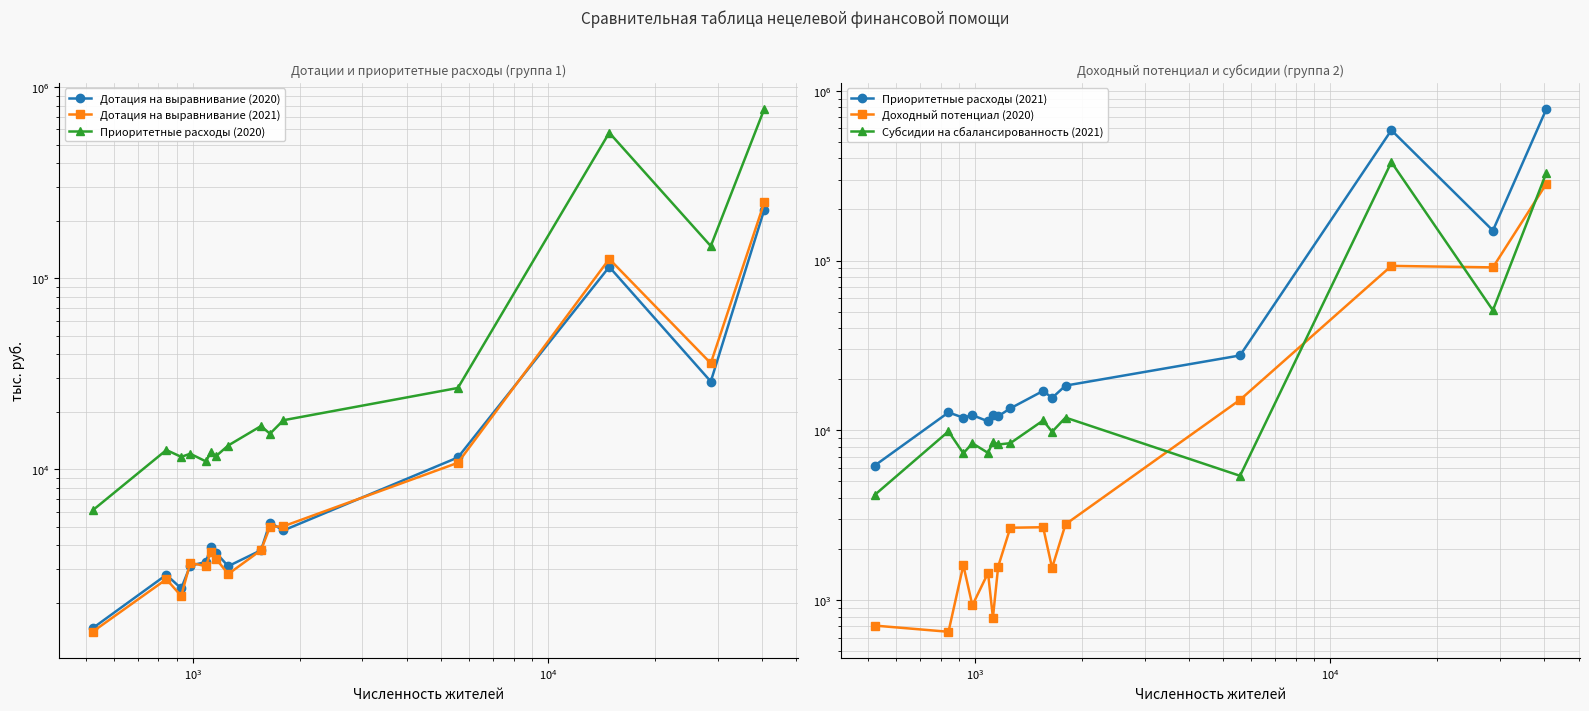

What is the difference between the second highest and second lowest values in the Доходный потенциал (2020) series?

92347.3